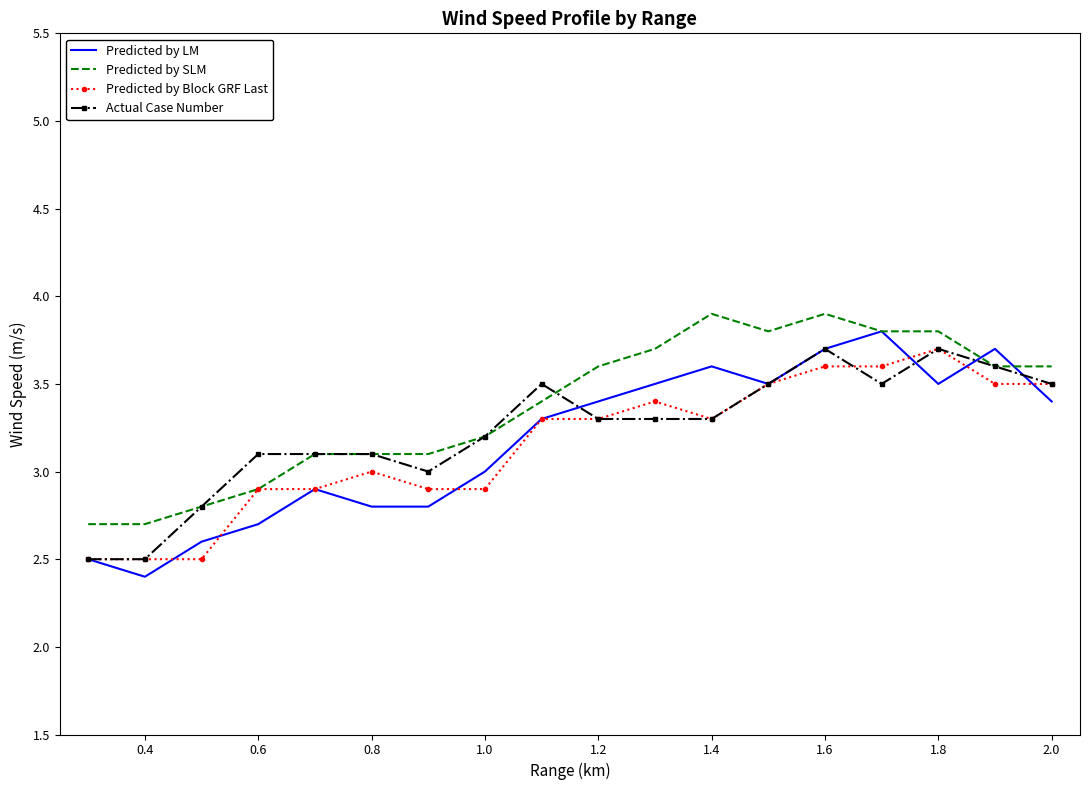

Which series has the largest range (max minus min)?

Predicted by LM